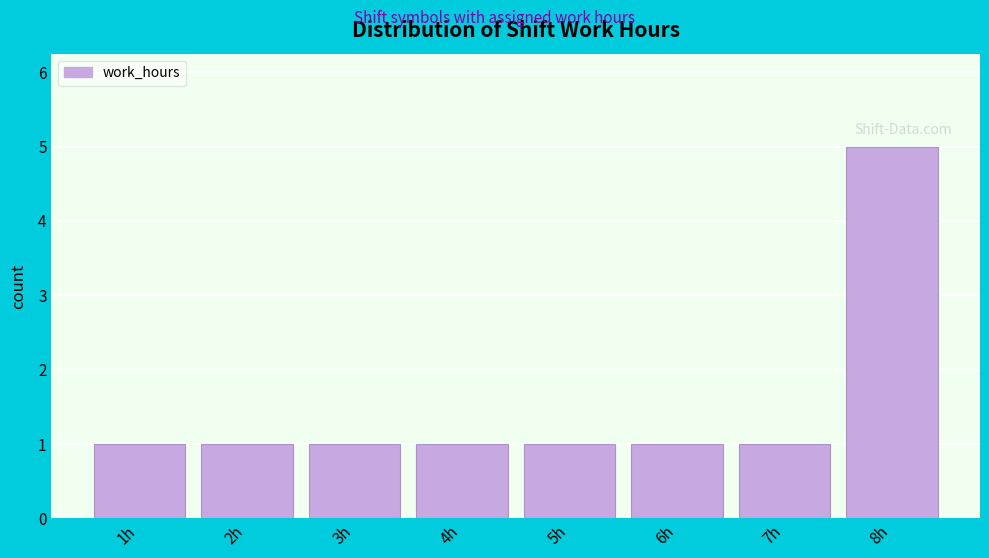

Reading right to left, extract all data points from this chart.

5	1	1	1	1	1	1	1